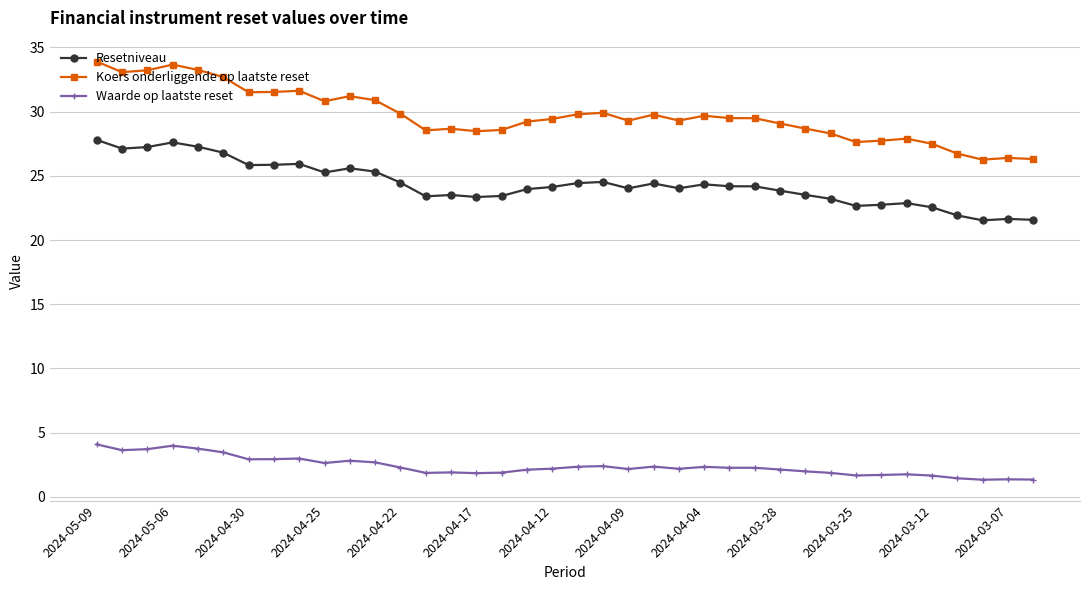

What is the sum of all Resetniveau values?

926.1